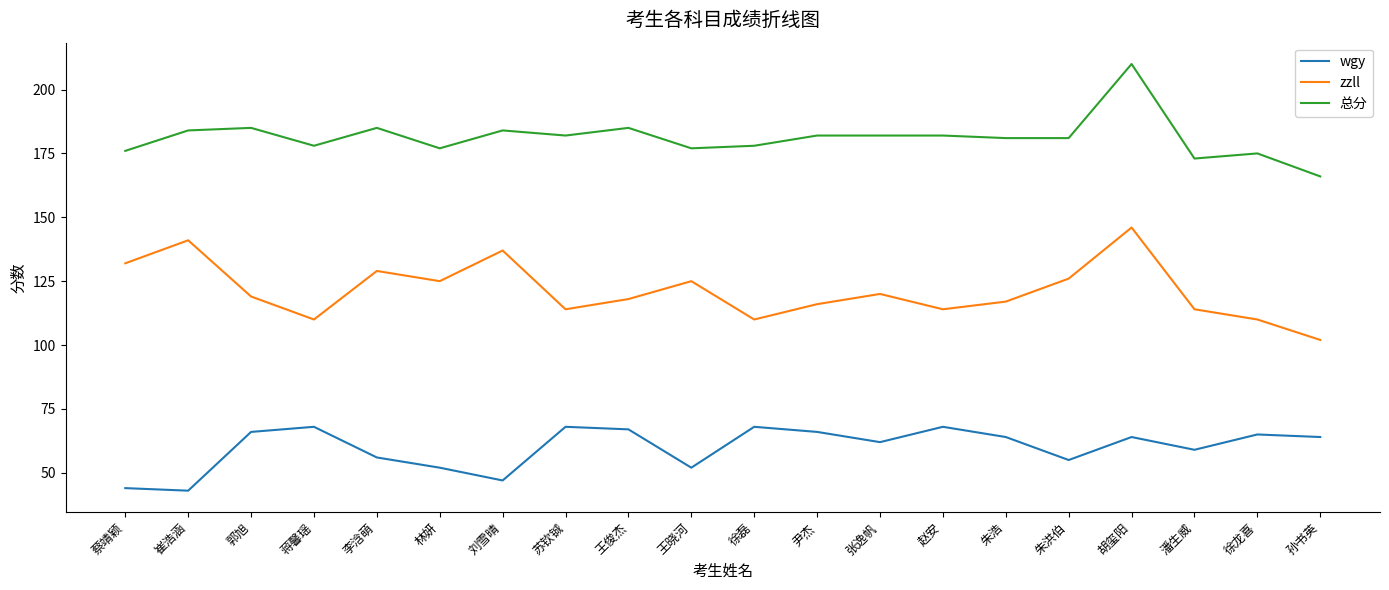

What is the difference between the 总分 values at 刘雪晴 and 蒋馨瑶?

6